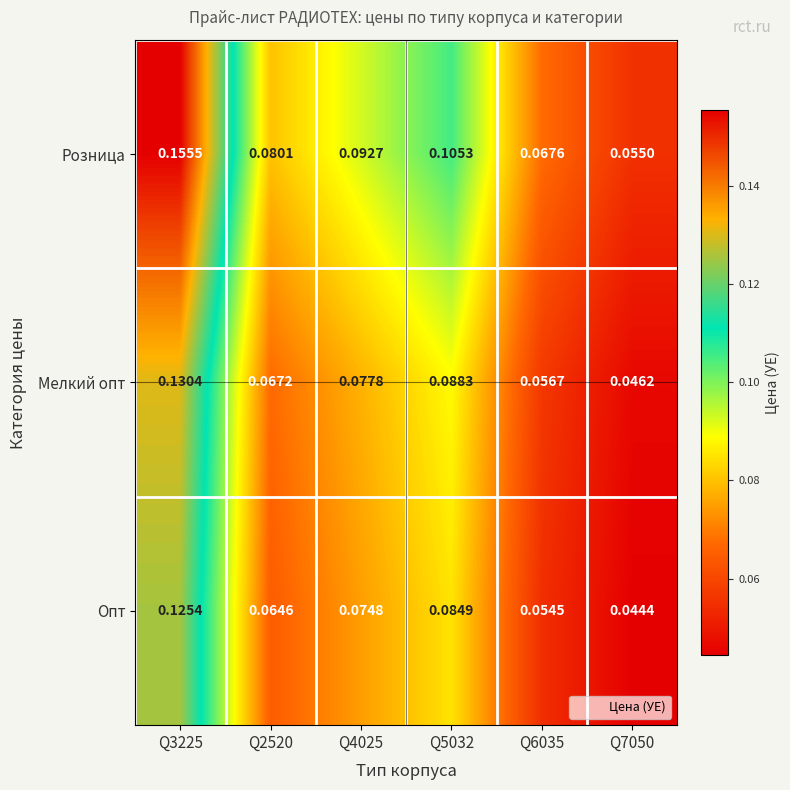

At Q4025, list the series in order from largest to smallest.

Розница, Мелкий опт, Опт